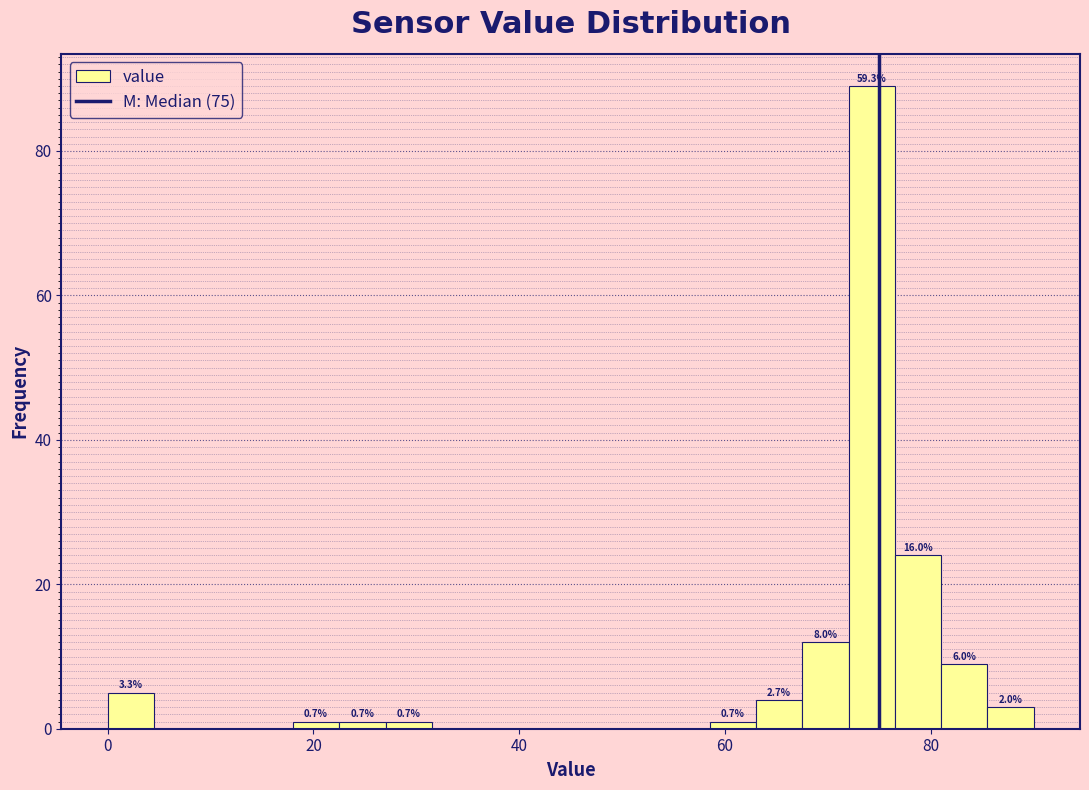

Around what value on the x-axis is the tallest bar? Give the approximate position of its centre, as read against the axis.

74